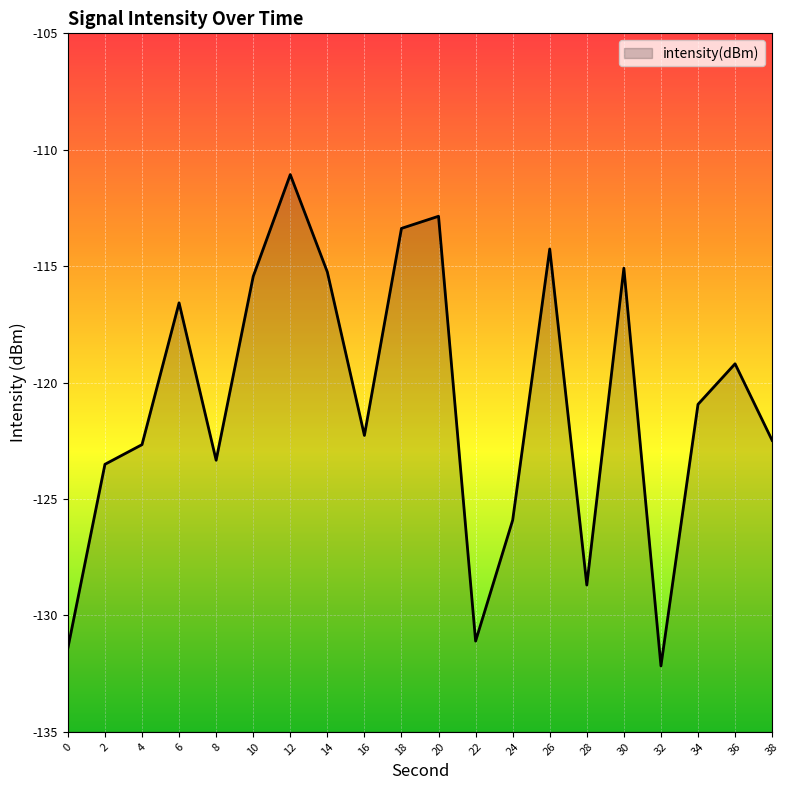

The chart shows a value of -128.7 at 28. True or false?

True